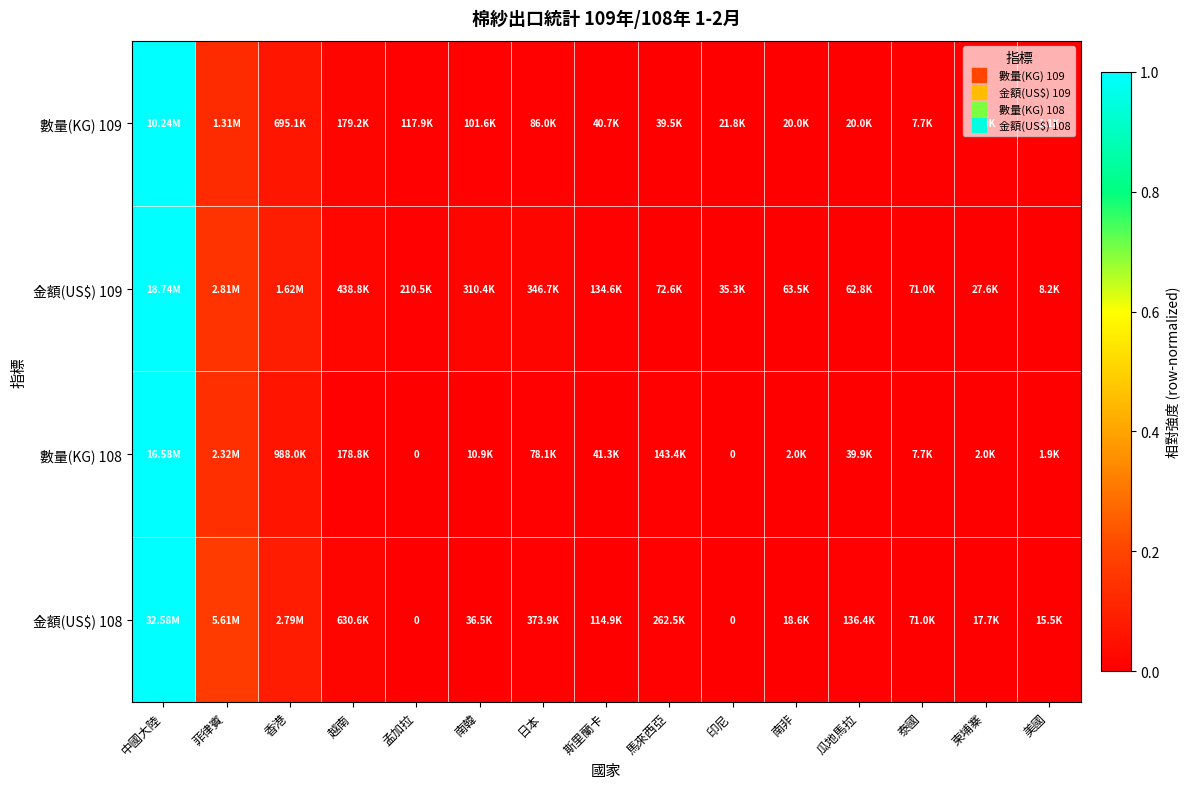

Rank the categories by 數量(KG) 109 value from highest to lowest.

中國大陸, 菲律賓, 香港, 越南, 孟加拉, 南韓, 日本, 斯里蘭卡, 馬來西亞, 印尼, 南非, 瓜地馬拉, 泰國, 柬埔寨, 美國